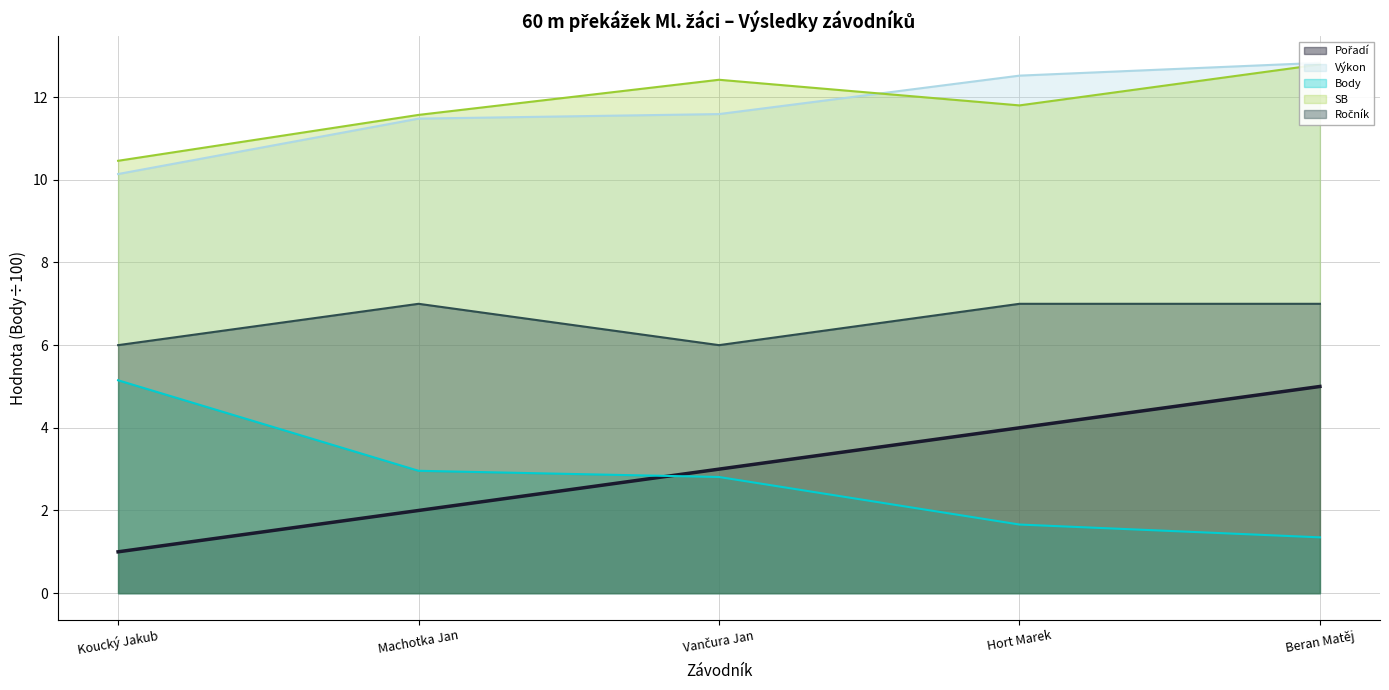

At which category is the sum across all series the highest?

Beran Matěj